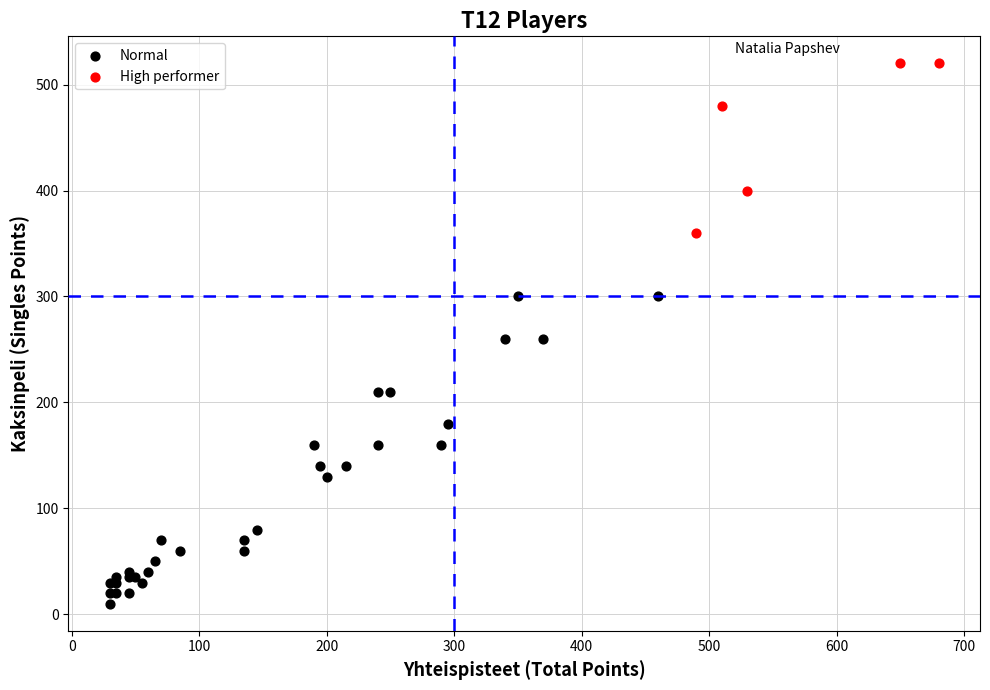

Which series contains the highest Y value?

High performer